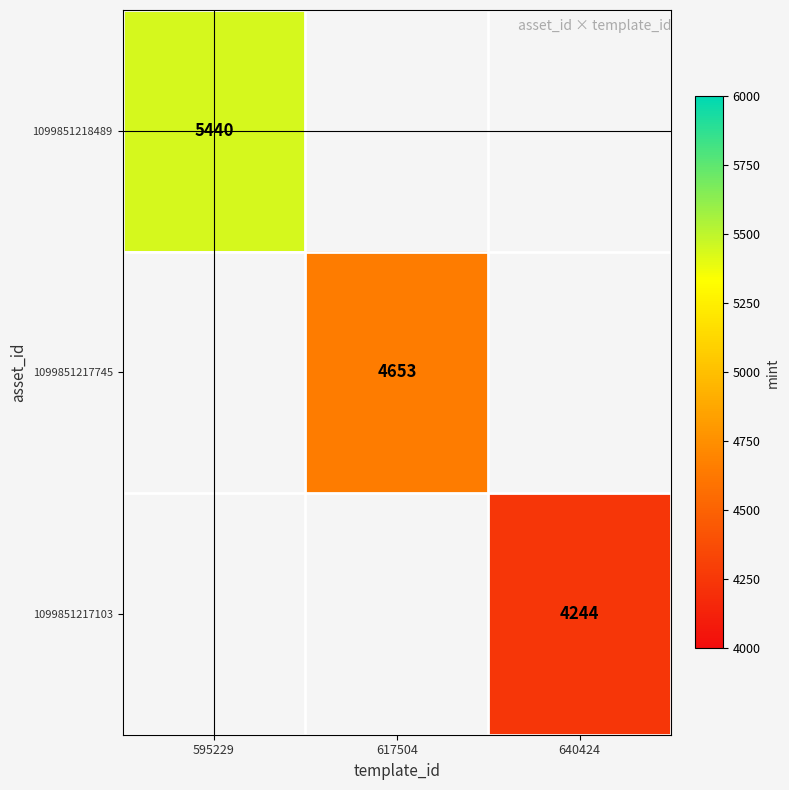

The 1099851217103 series shows 2233 at 640424. True or false?

False